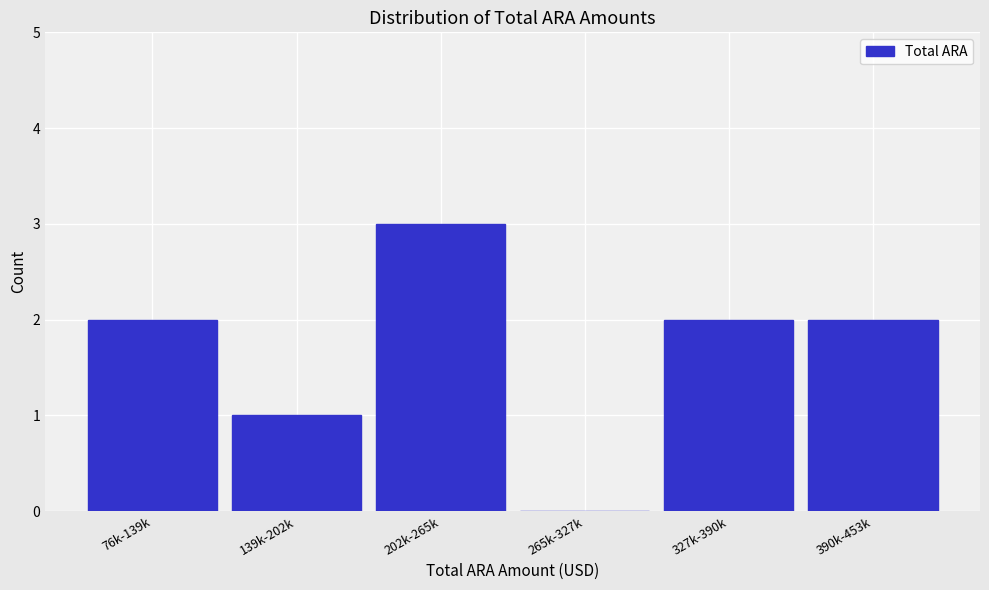

Reading left to right, transcribe all the data shown in this chart.

76k-139k=2	139k-202k=1	202k-265k=3	265k-327k=0	327k-390k=2	390k-453k=2